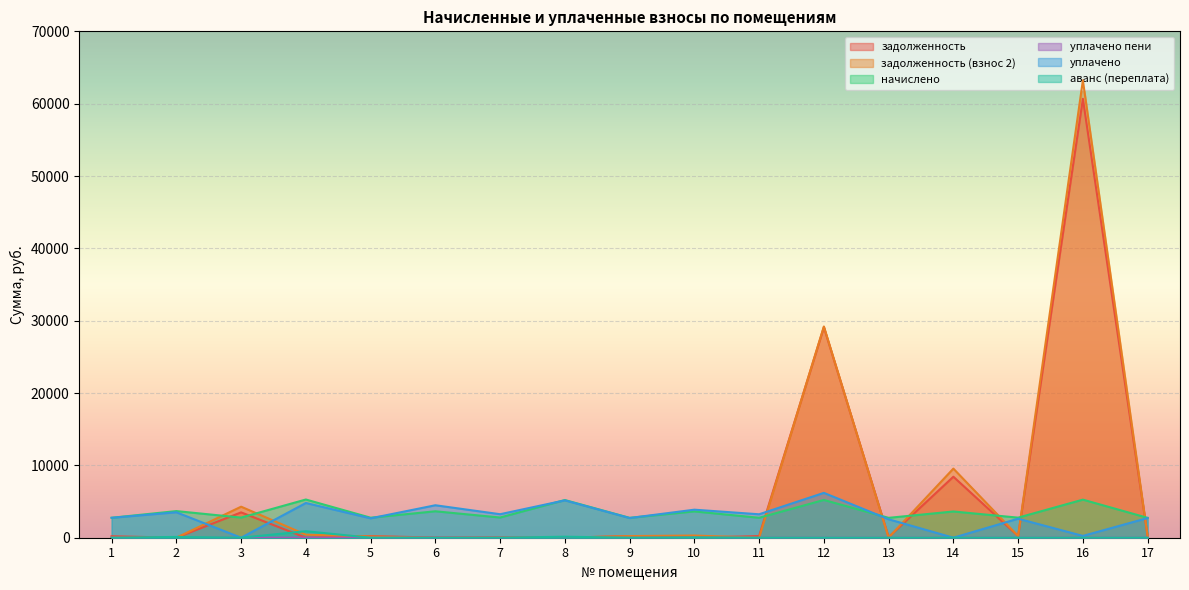

At how many categories does at least one series exceed 51723?

1